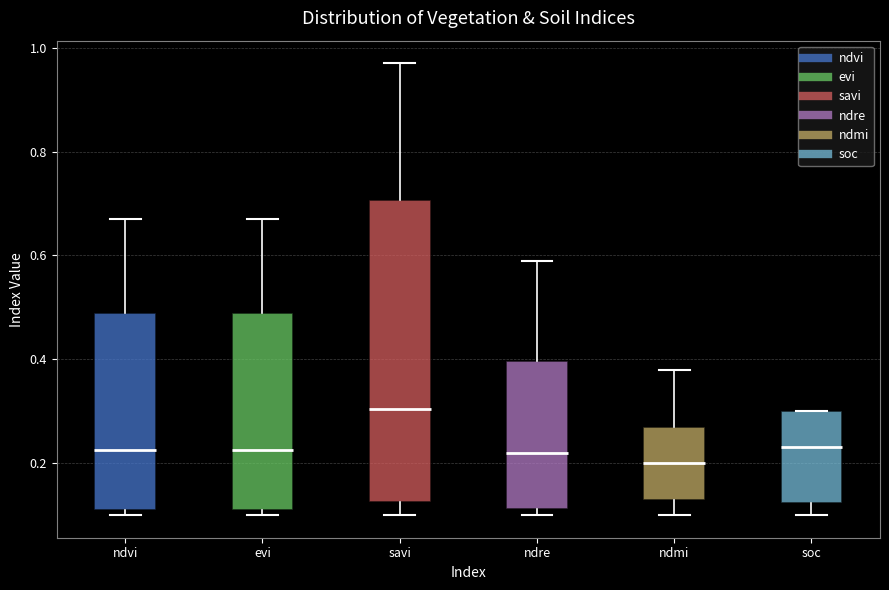

Which box is the tallest, from its lower edge to its upper edge?

savi